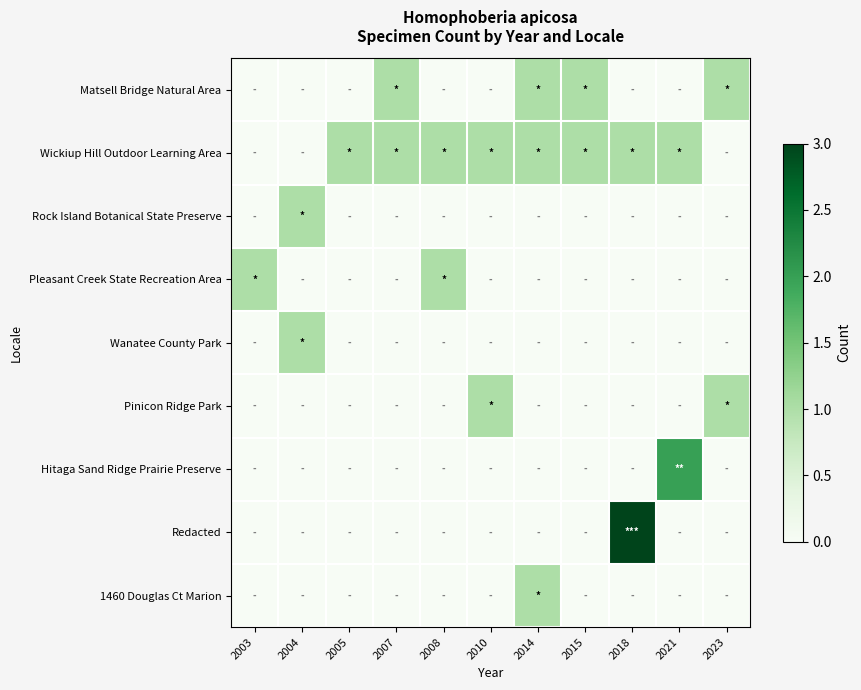

How many data points does each series have?

11